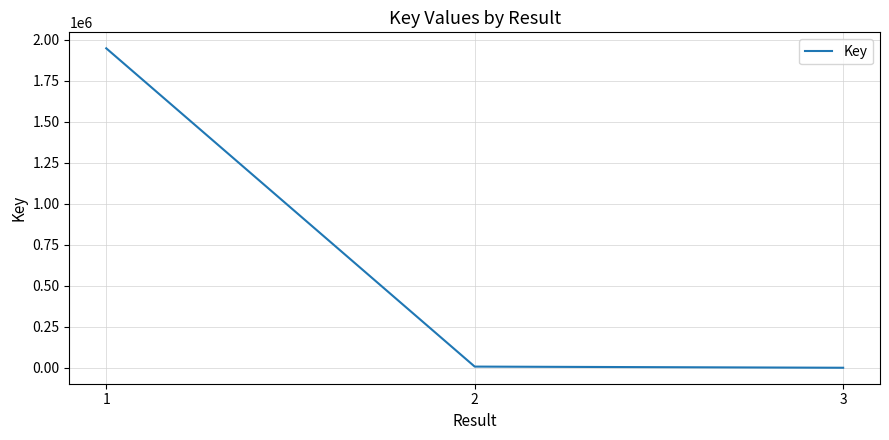

What is the sum of all values?

1954646